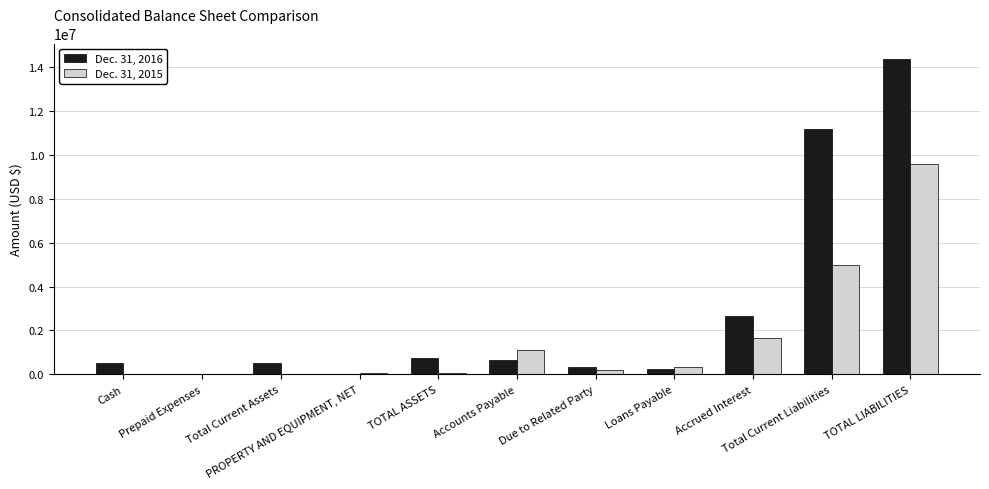

Which series has the largest total across all categories?

Dec. 31, 2016